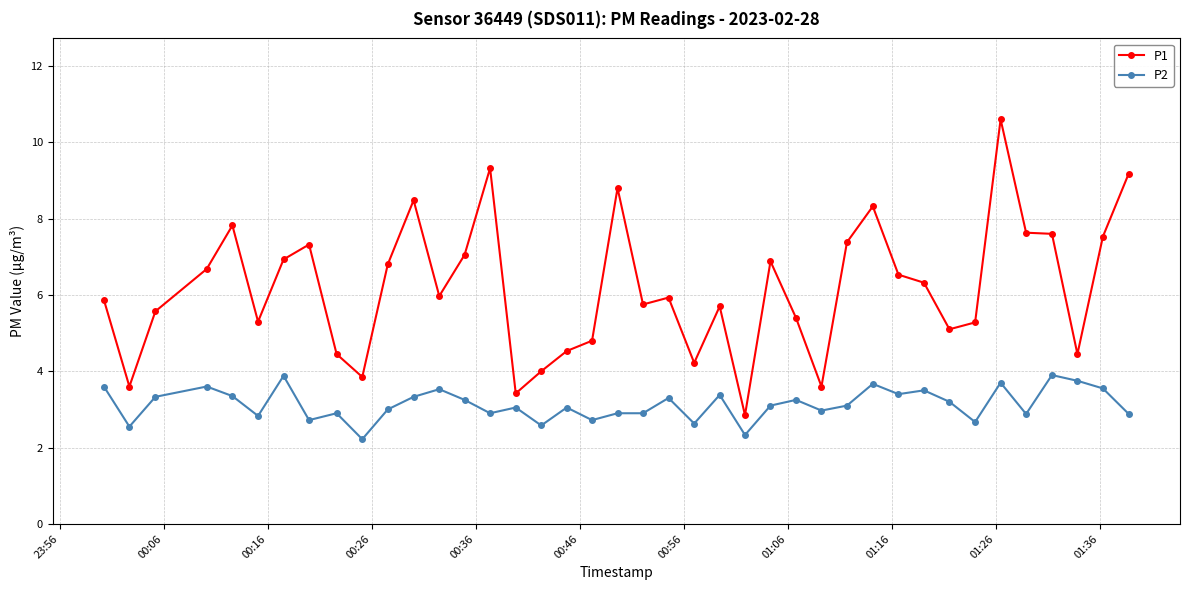

What is the average value of the P1 series?

6.2